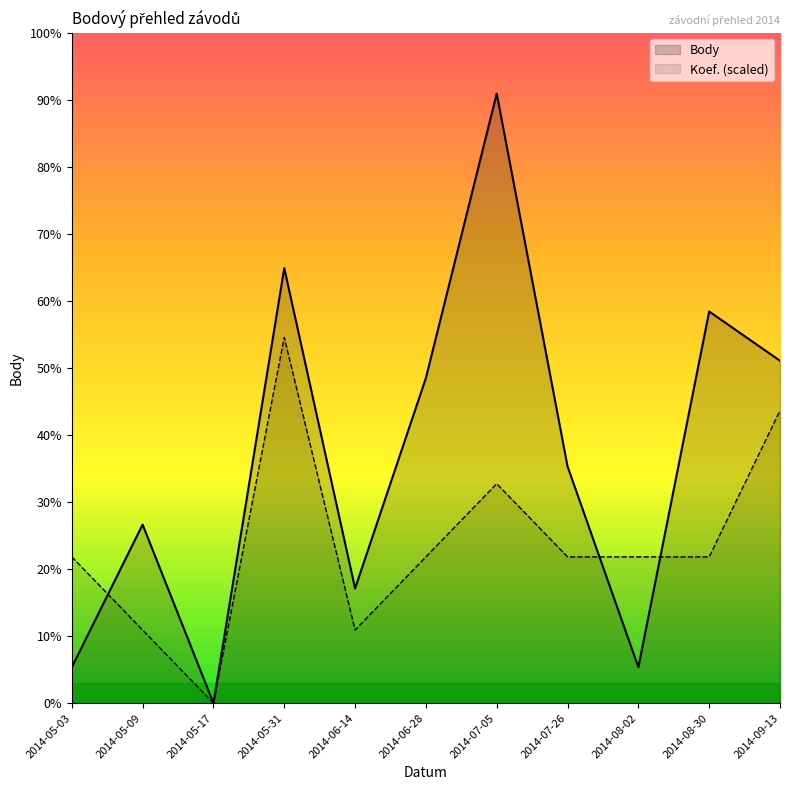

What is the sum of all Body values?

15212.0